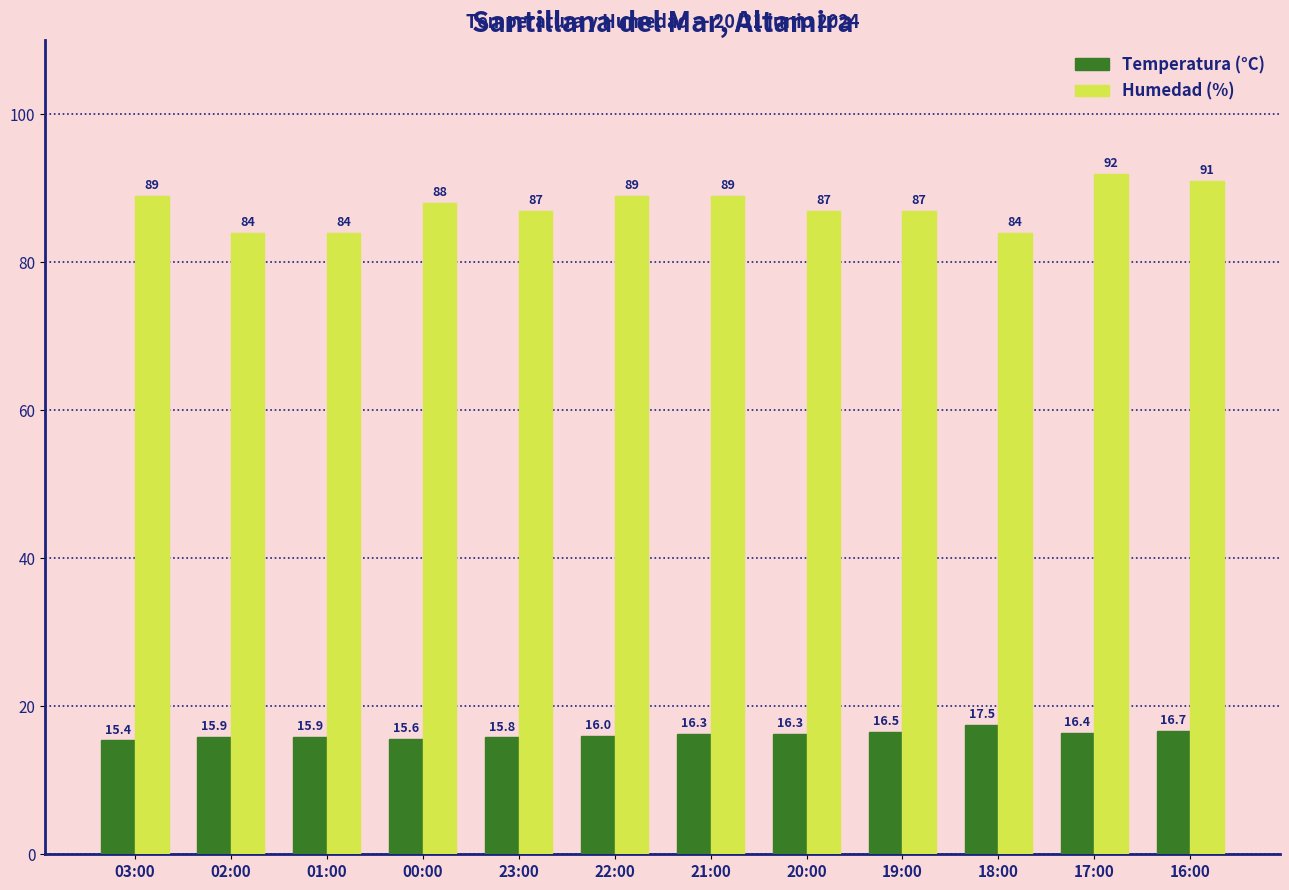

Reading left to right, extract all data points from this chart.

Temperatura (°C): 15.4	15.9	15.9	15.6	15.8	16.0	16.3	16.3	16.5	17.5	16.4	16.7
Humedad (%): 89.0	84.0	84.0	88.0	87.0	89.0	89.0	87.0	87.0	84.0	92.0	91.0